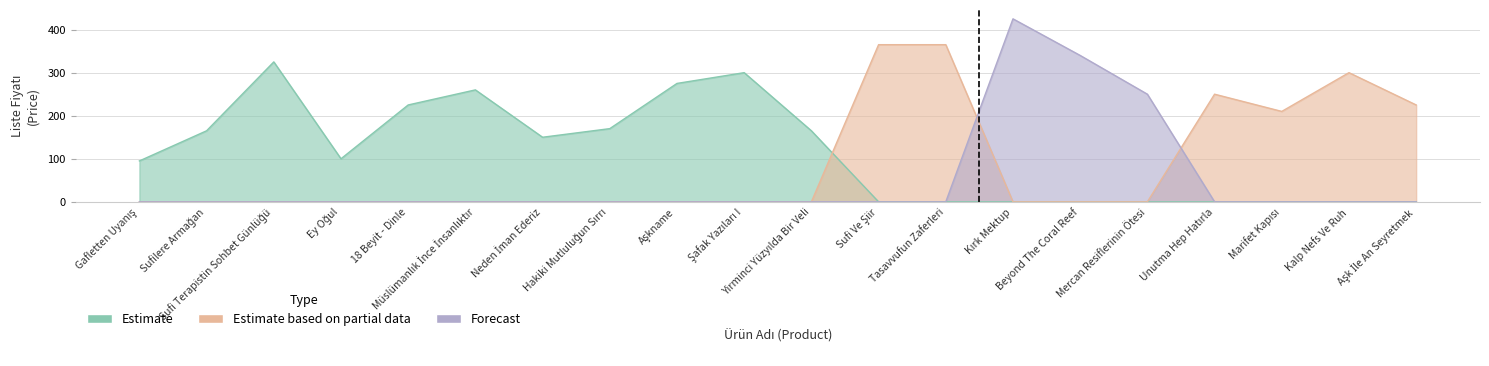

How many values in Forecast are above zero?

3